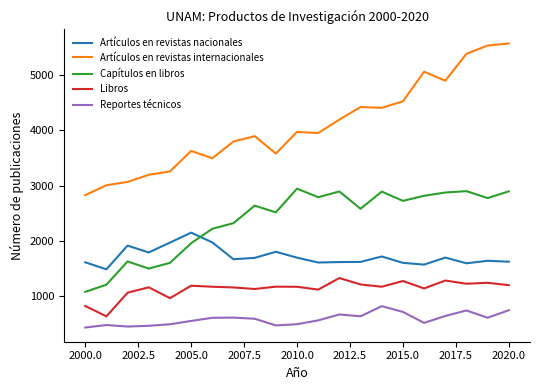

Which series has the largest range (max minus min)?

Artículos en revistas internacionales